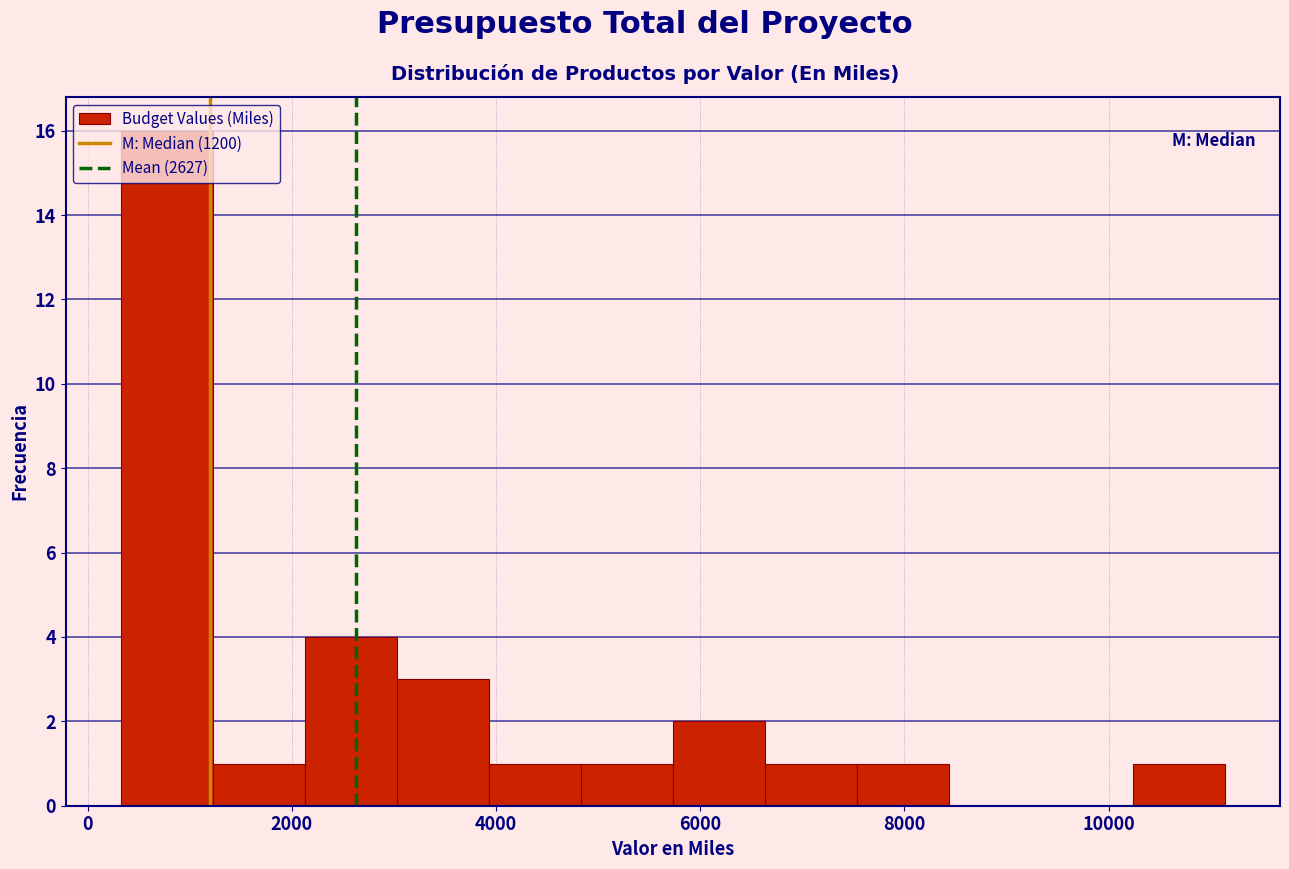

Reading left to right, transcribe this chart: for each bar, give the range it covers on the x-axis and its height. Neither the bar edges nor the heights are printed on the chart, so give them approximately, as read against the axes.

400 to 1200: 16
1200 to 2200: 1
2200 to 3000: 4
3000 to 4000: 3
4000 to 4800: 1
4800 to 5800: 1
5800 to 6600: 2
6600 to 7600: 1
7600 to 8400: 1
8400 to 9400: 0
9400 to 10200: 0
10200 to 11200: 1